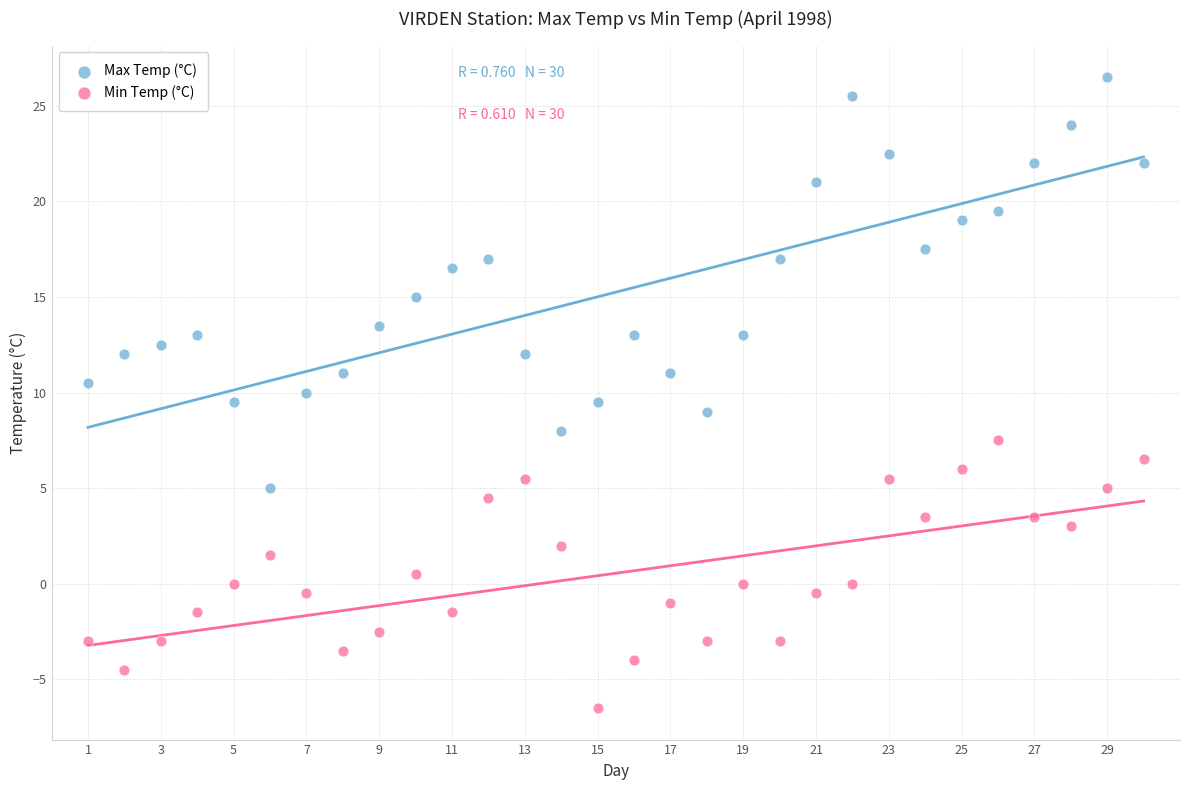

Which series contains the highest Y value?

Max Temp (°C)